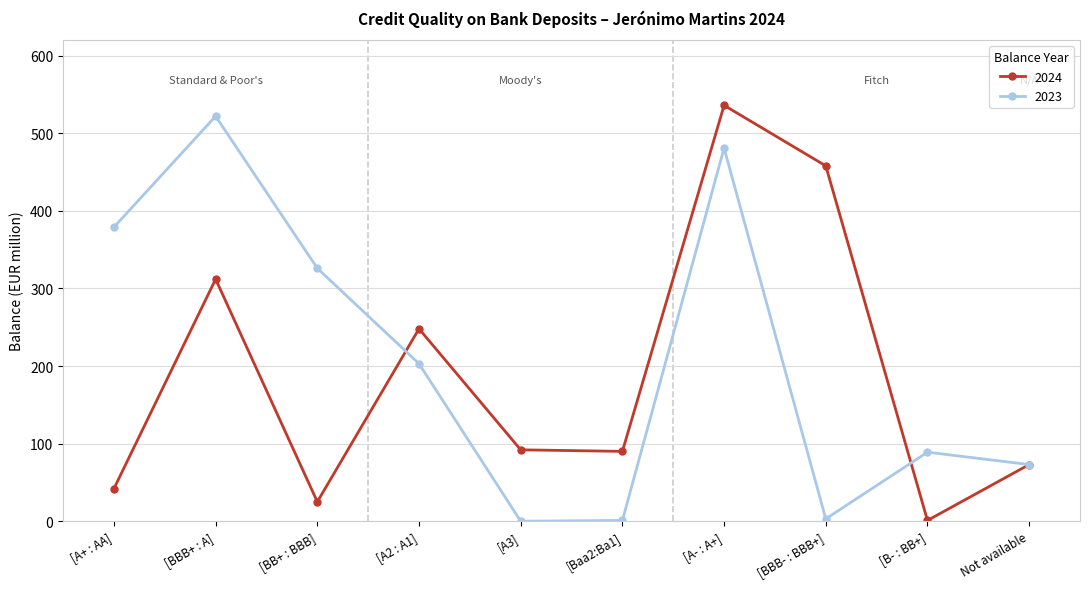

What are all the series names shown in the legend?

2024, 2023